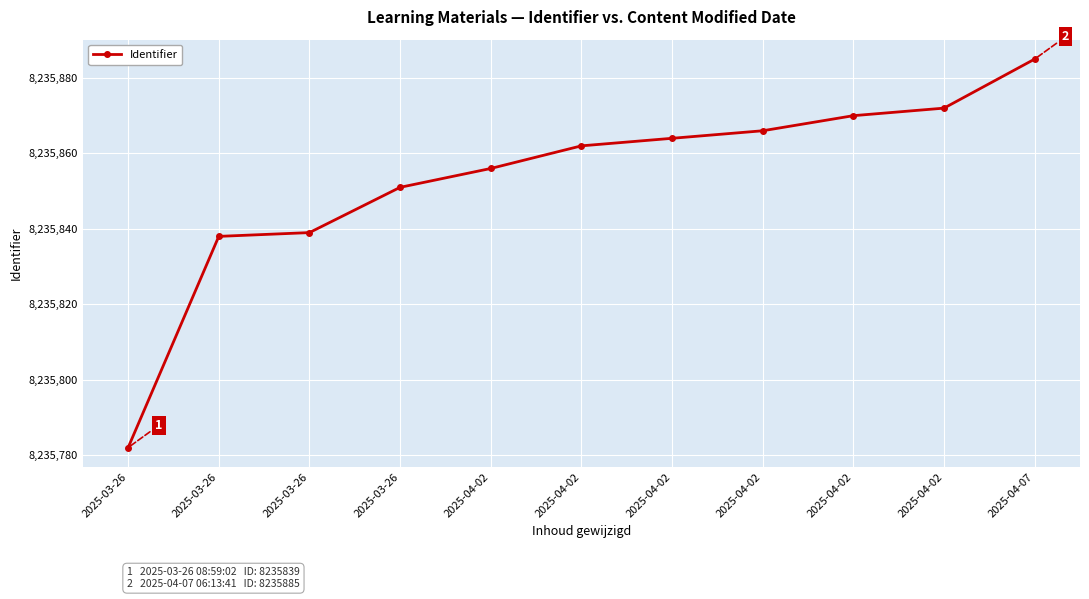

How many lines are shown in the chart?

1